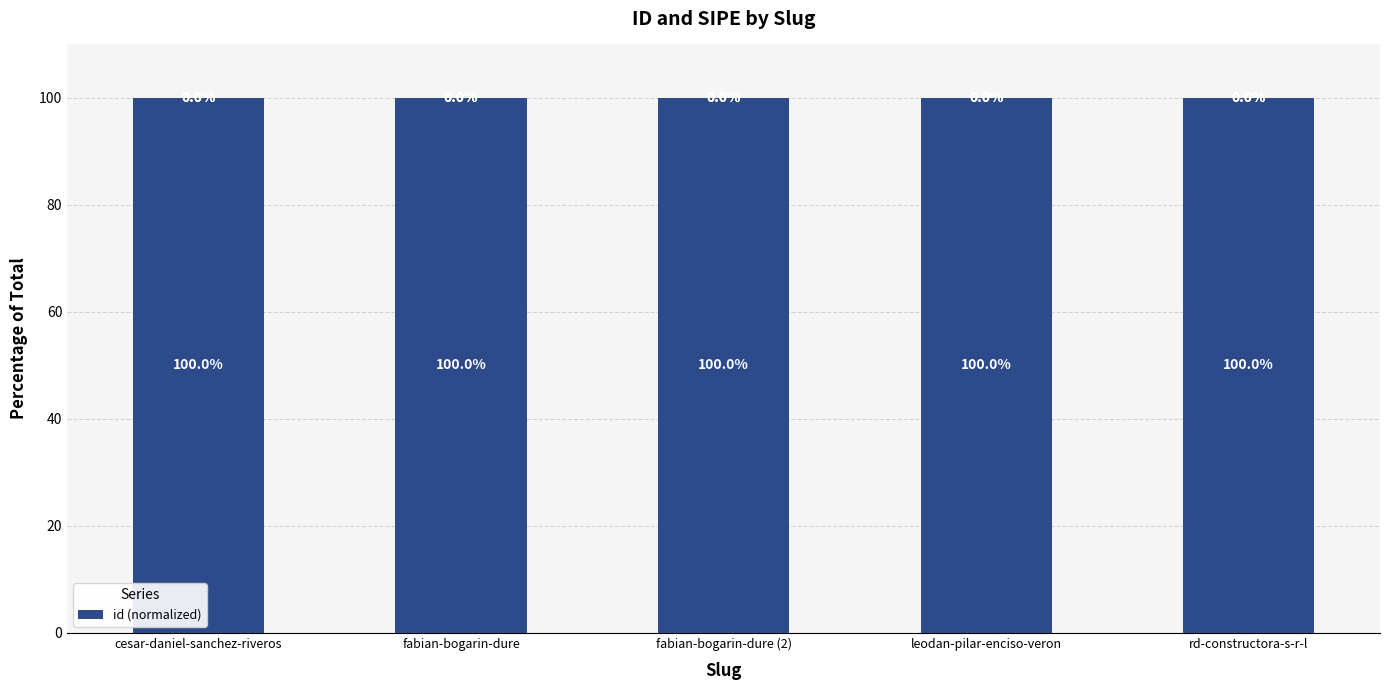

At which category does the chart reach its peak across all series?

cesar-daniel-sanchez-riveros